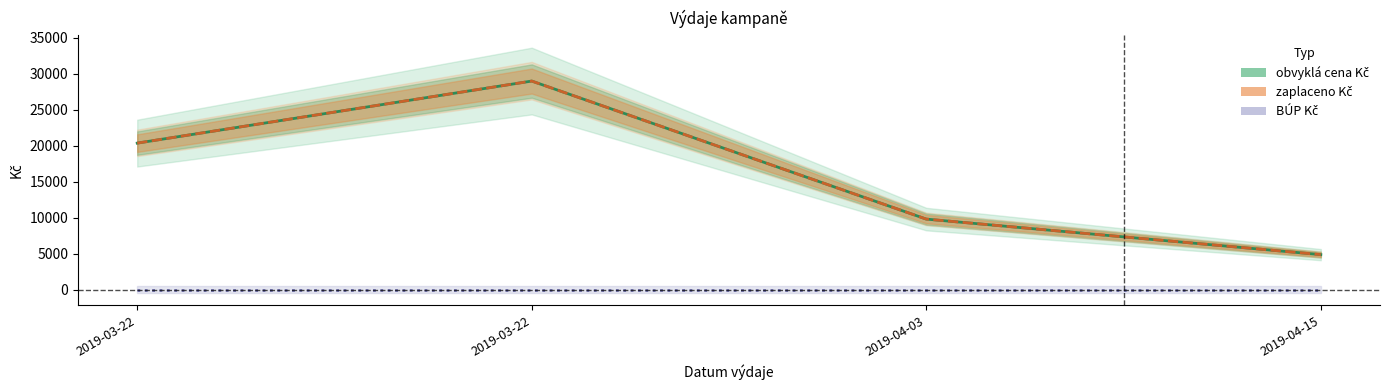

The zaplaceno Kč series shows 20370 at 2019-03-22. True or false?

True